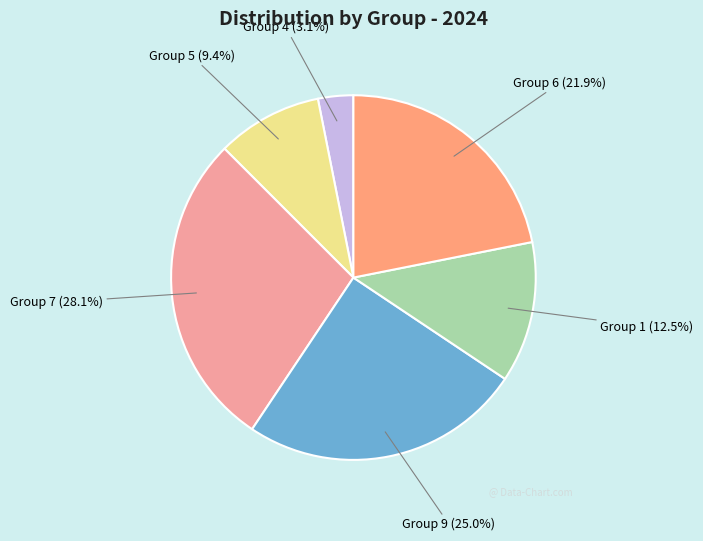

Is there a majority slice in this chart?

No